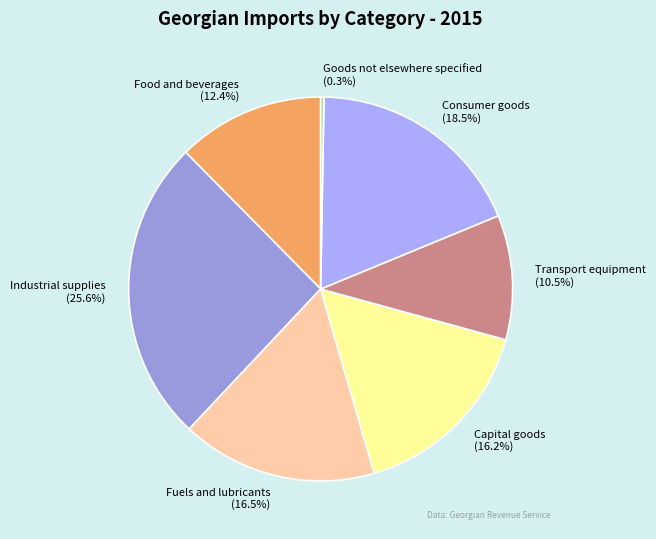

To the nearest percent, what is the difference between the Industrial supplies and Food and beverages slice percentages?

13%